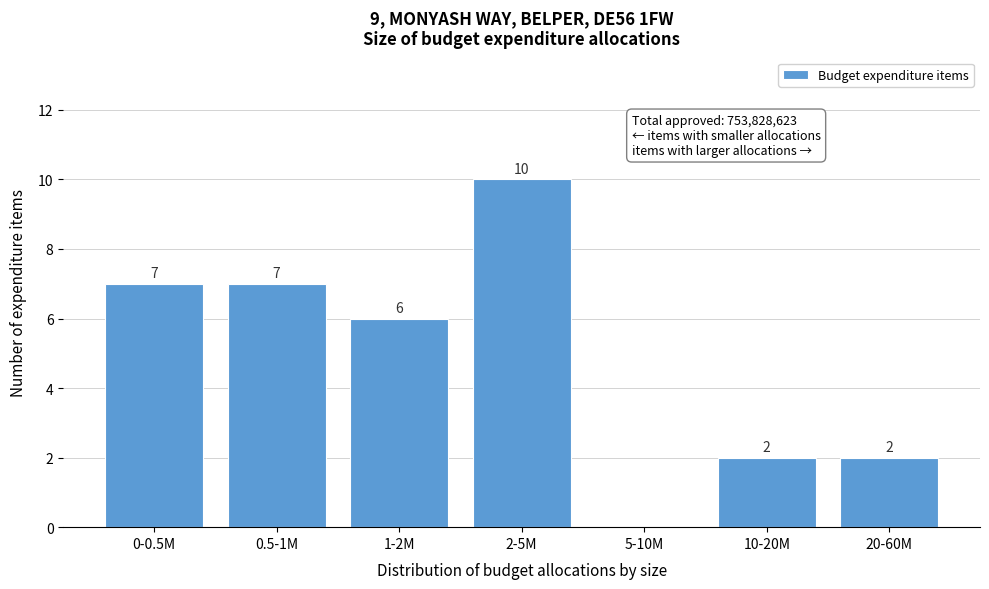

Reading left to right, transcribe all the data shown in this chart.

0-0.5M=7	0.5-1M=7	1-2M=6	2-5M=10	5-10M=0	10-20M=2	20-60M=2